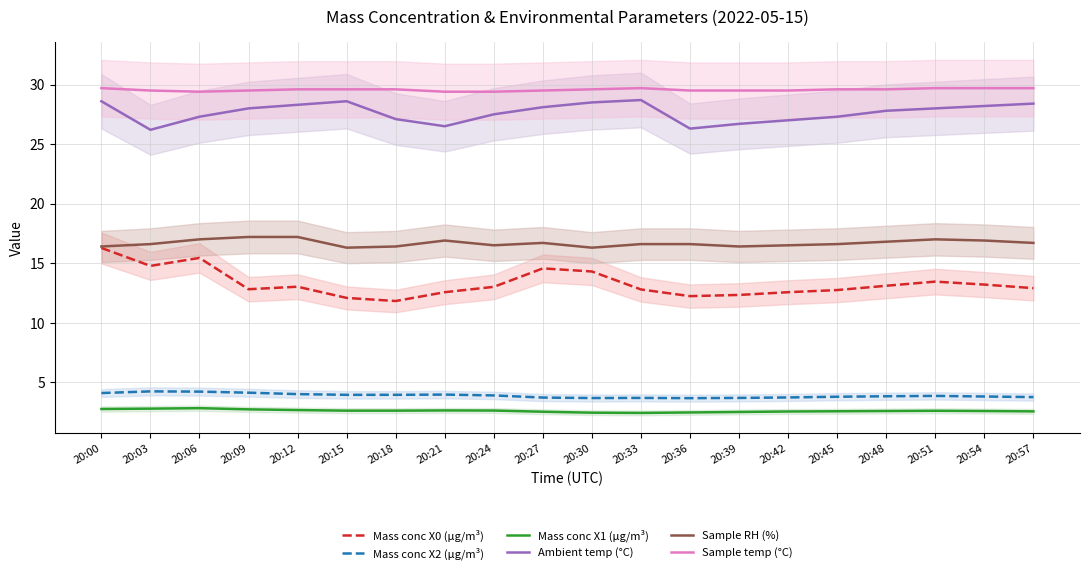

Which label corresponds to the largest value in the chart?

20:00